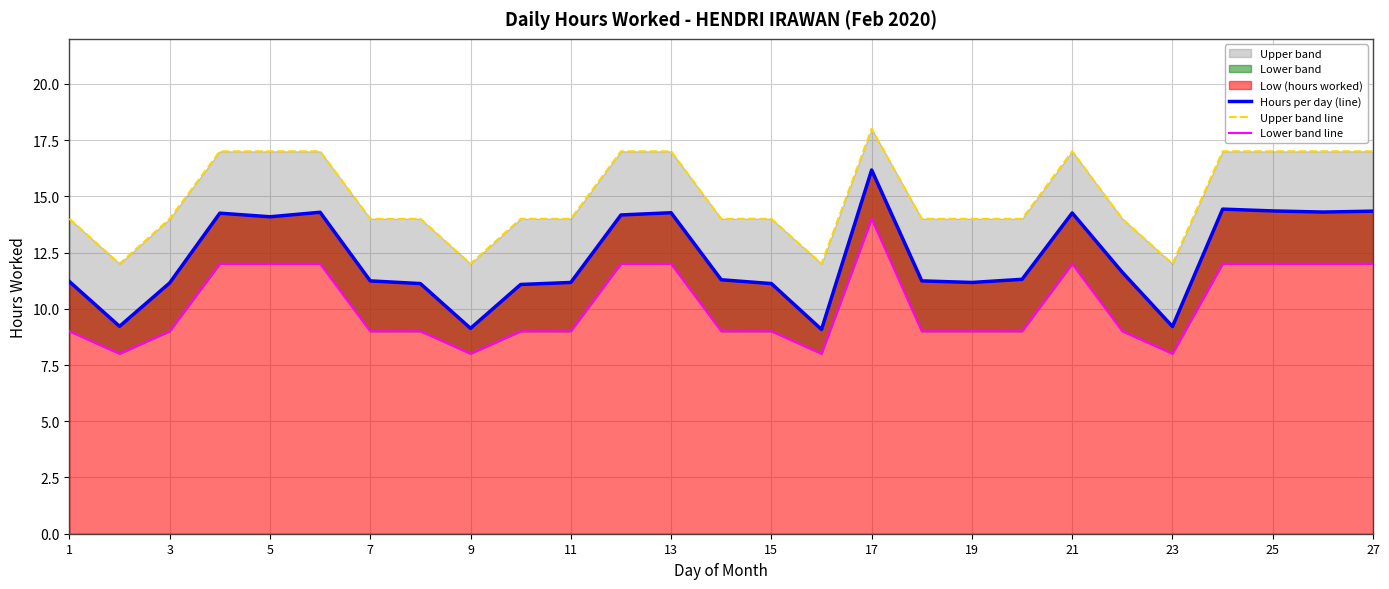

What is the average value of the Upper band line series?

15.0